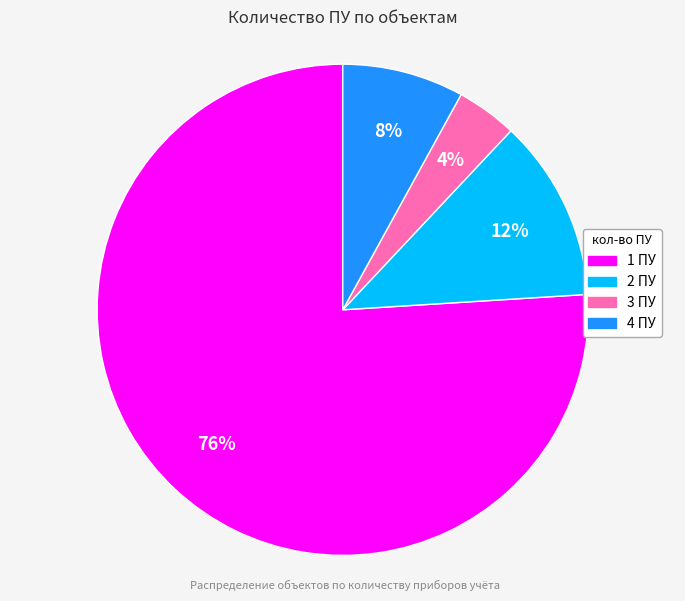

Which slice is the smallest?

3 ПУ